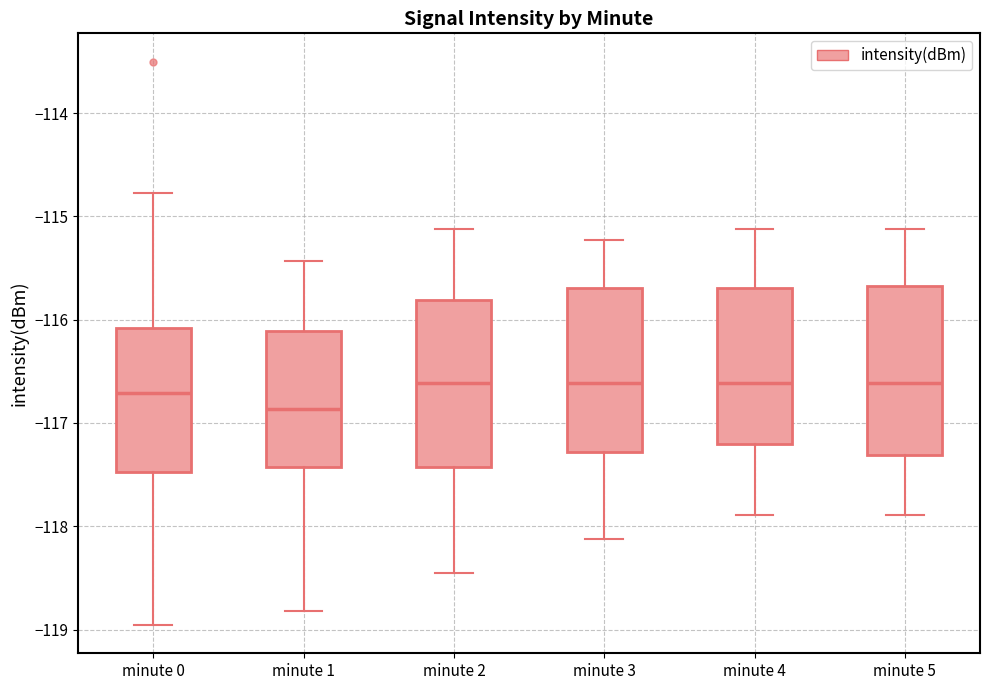

Reading left to right, transcribe this box plot: for each box, give where its median line is, the range the box spans, and where its two whiskers end, as read against the y-axis. The values are not printed on the chart, so give them approximately, as read against the axis.

minute 0: median -116.7, box -117.5 to -116.1, whiskers -119.0 to -114.8
minute 1: median -116.9, box -117.4 to -116.1, whiskers -118.8 to -115.4
minute 2: median -116.6, box -117.4 to -115.8, whiskers -118.4 to -115.1
minute 3: median -116.6, box -117.3 to -115.7, whiskers -118.1 to -115.2
minute 4: median -116.6, box -117.2 to -115.7, whiskers -117.9 to -115.1
minute 5: median -116.6, box -117.3 to -115.7, whiskers -117.9 to -115.1